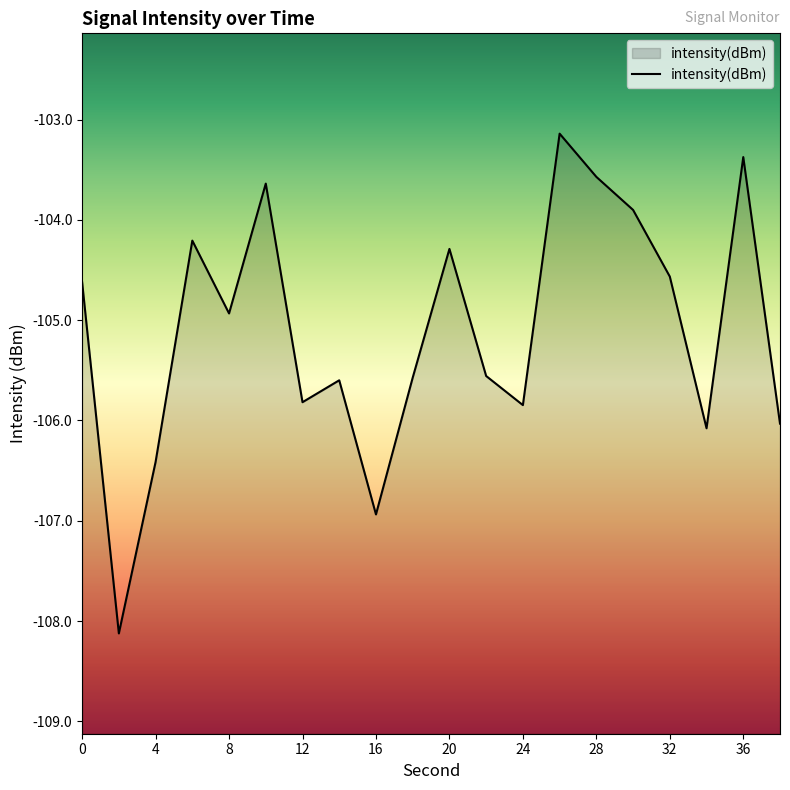

How many series are shown in this chart?

1